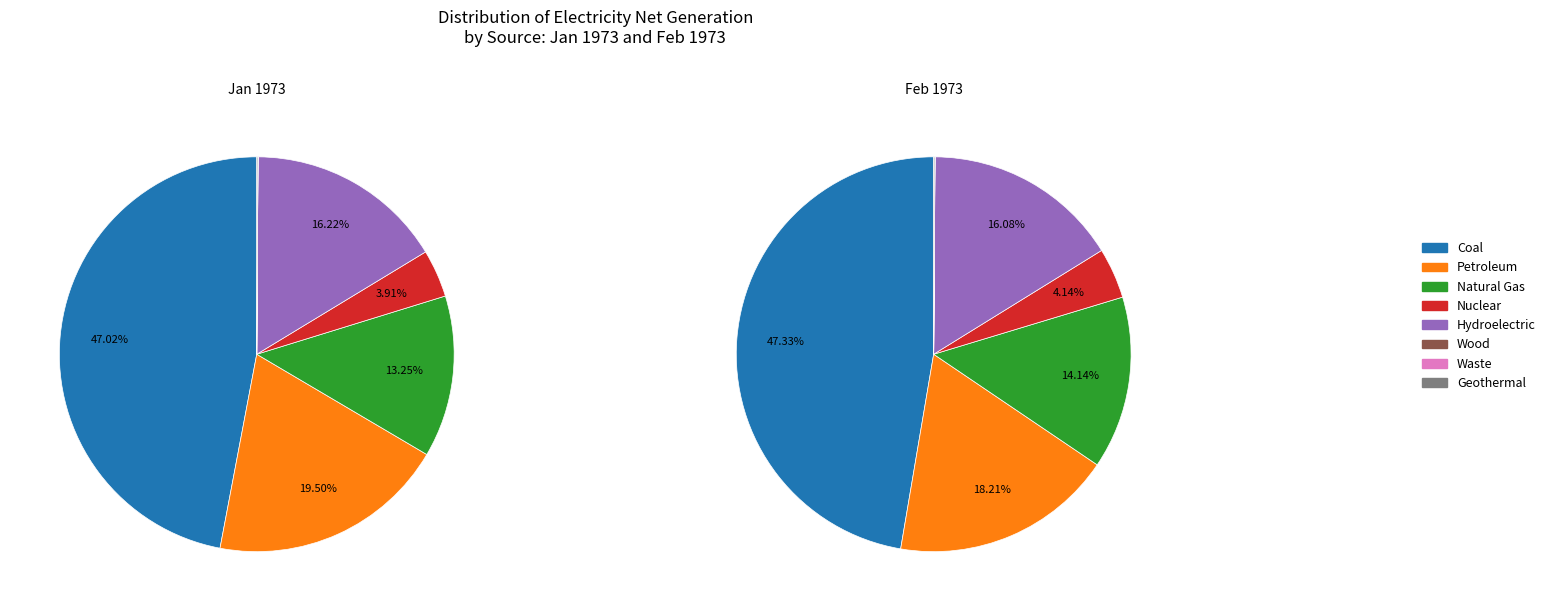

True or false: Coal accounts for 47% of the total.

True